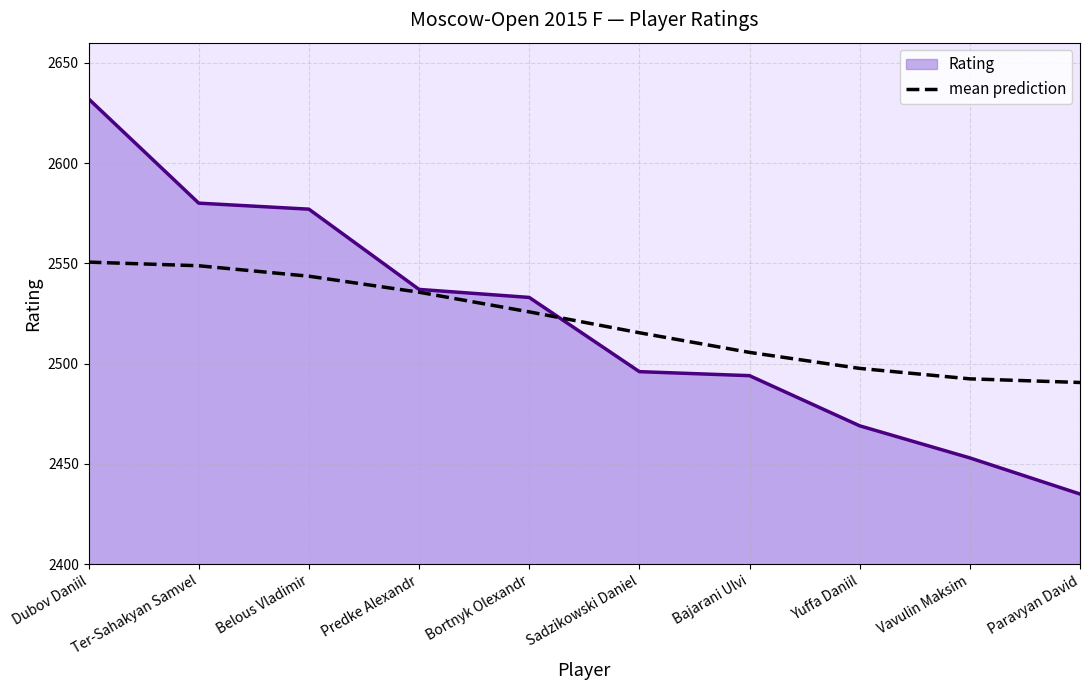

What value does the Rating series have at Belous Vladimir?

2577.0